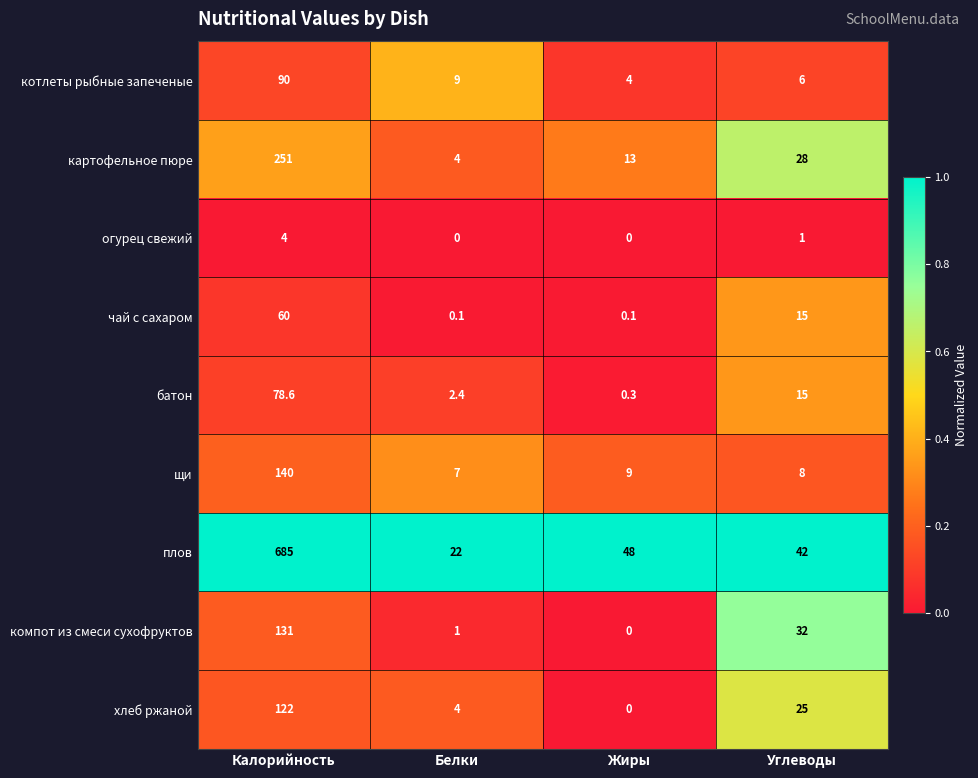

At how many categories does at least one series exceed 0?

4